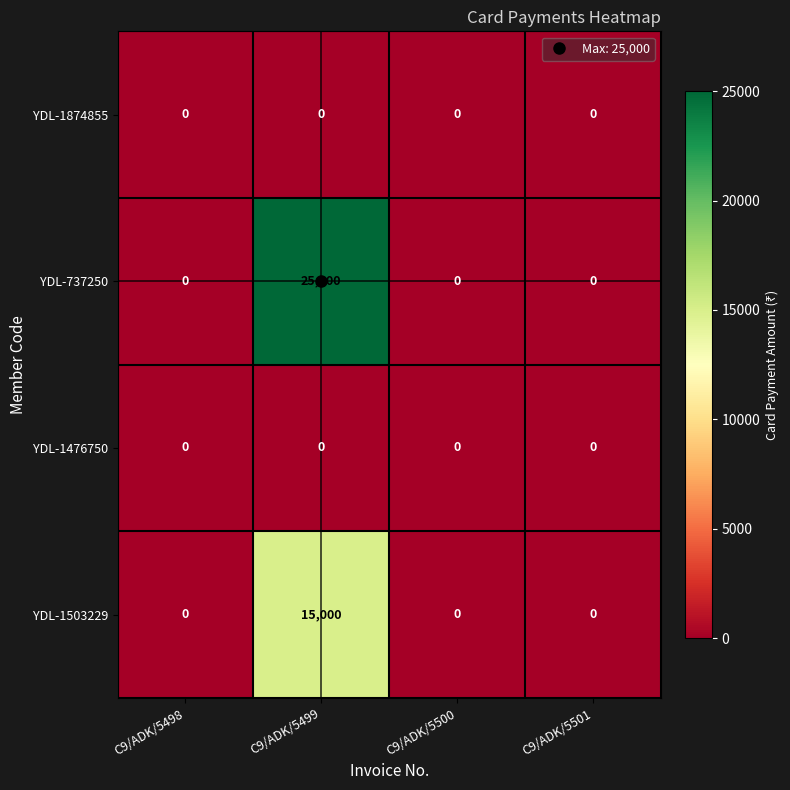

The YDL-1874855 series shows 0 at C9/ADK/5499. True or false?

True